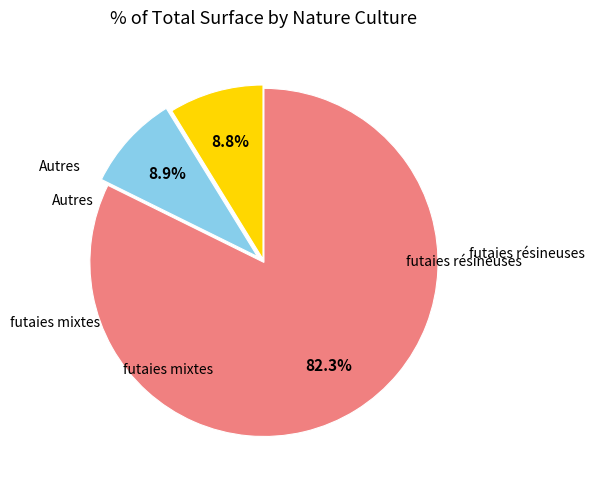

Does any single category account for the majority?

Yes